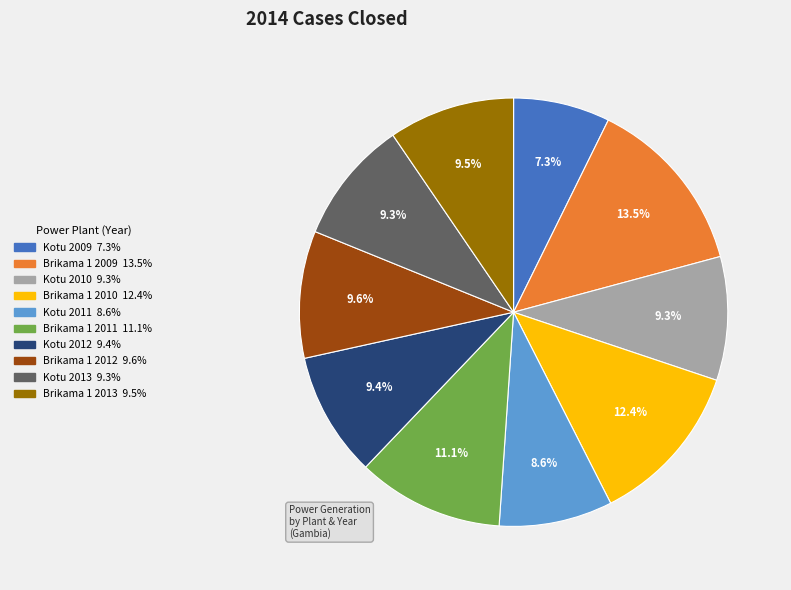

Is there a majority slice in this chart?

No